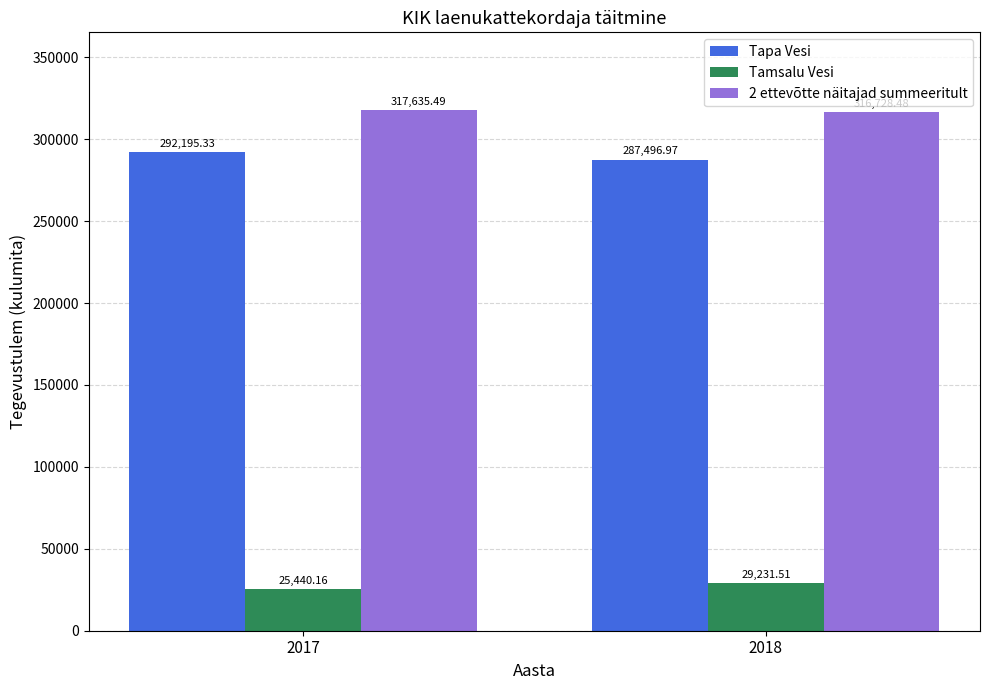

How many values in the Tapa Vesi series exceed 292195?

1